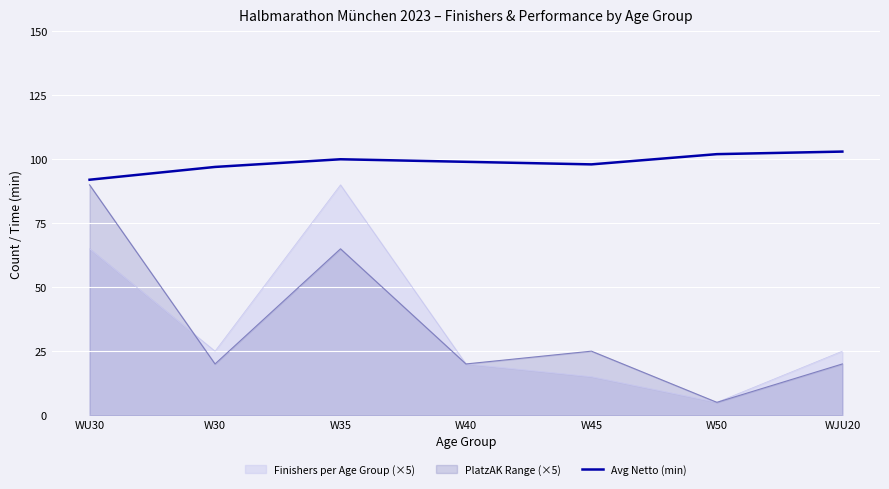

True or false: Avg Netto (min) and Finishers per Age Group (×5) cross at least once.

False